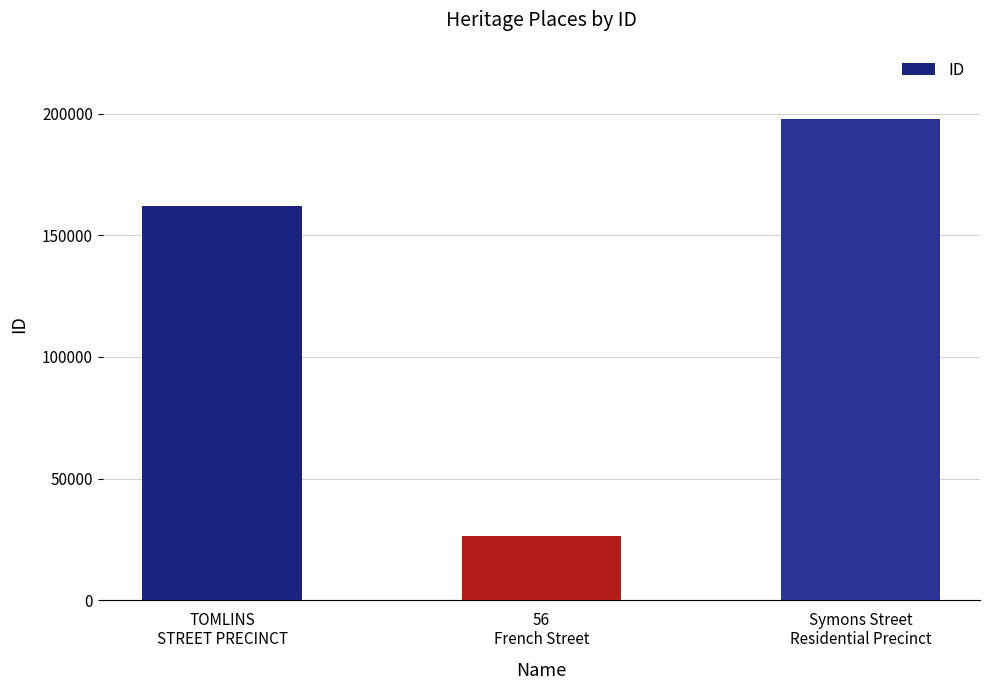

What is the smallest value displayed?

26574